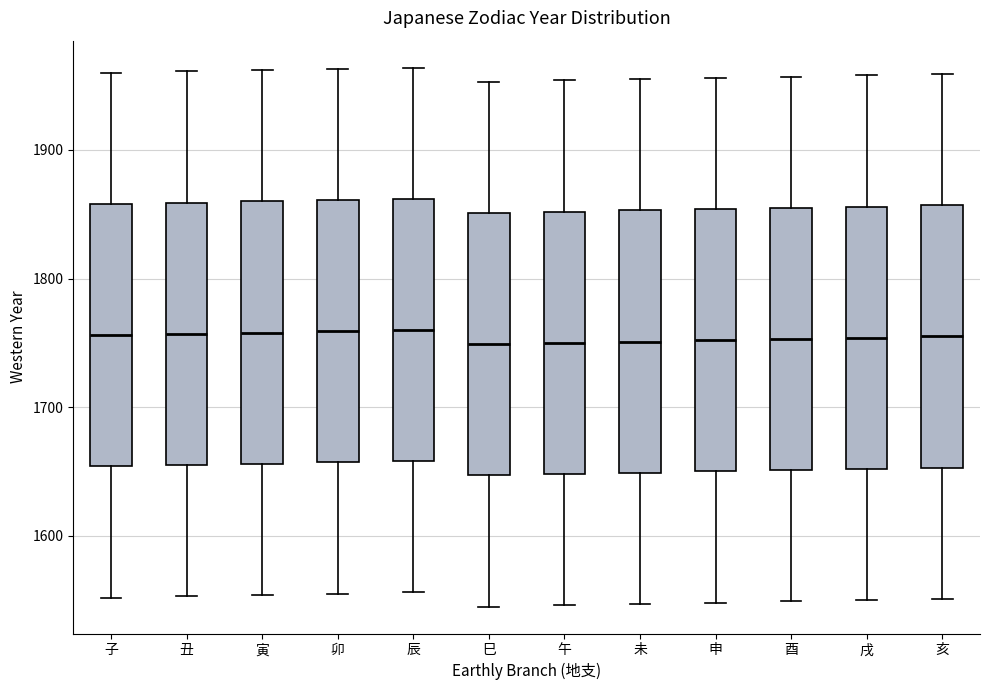

Reading left to right, transcribe this box plot: for each box, give where its median line is, the range the box spans, and where its two whiskers end, as read against the y-axis. The values are not printed on the chart, so give them approximately, as read against the axis.

子: median 1760, box 1650 to 1860, whiskers 1550 to 1960
丑: median 1760, box 1660 to 1860, whiskers 1550 to 1960
寅: median 1760, box 1660 to 1860, whiskers 1550 to 1960
卯: median 1760, box 1660 to 1860, whiskers 1560 to 1960
辰: median 1760, box 1660 to 1860, whiskers 1560 to 1960
巳: median 1750, box 1650 to 1850, whiskers 1550 to 1950
午: median 1750, box 1650 to 1850, whiskers 1550 to 1950
未: median 1750, box 1650 to 1850, whiskers 1550 to 1960
申: median 1750, box 1650 to 1850, whiskers 1550 to 1960
酉: median 1750, box 1650 to 1860, whiskers 1550 to 1960
戌: median 1750, box 1650 to 1860, whiskers 1550 to 1960
亥: median 1760, box 1650 to 1860, whiskers 1550 to 1960